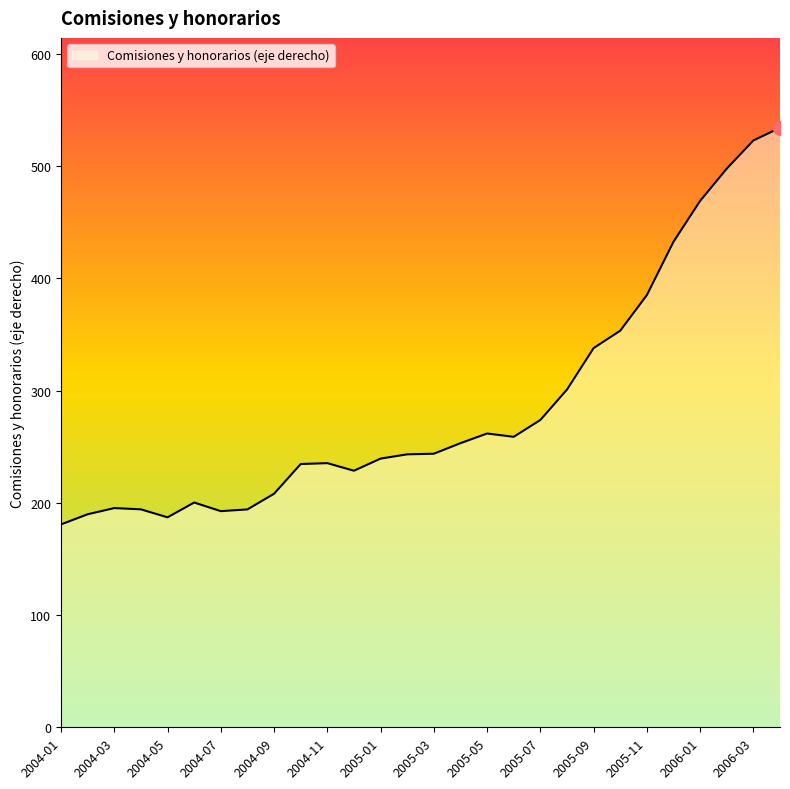

What is the smallest value displayed?

180.8